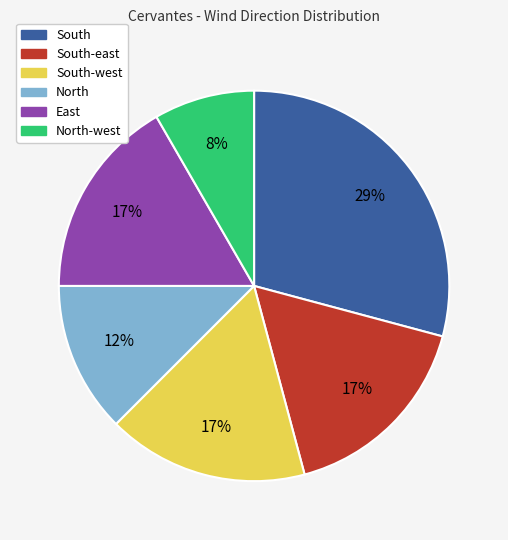

Does any single category account for the majority?

No